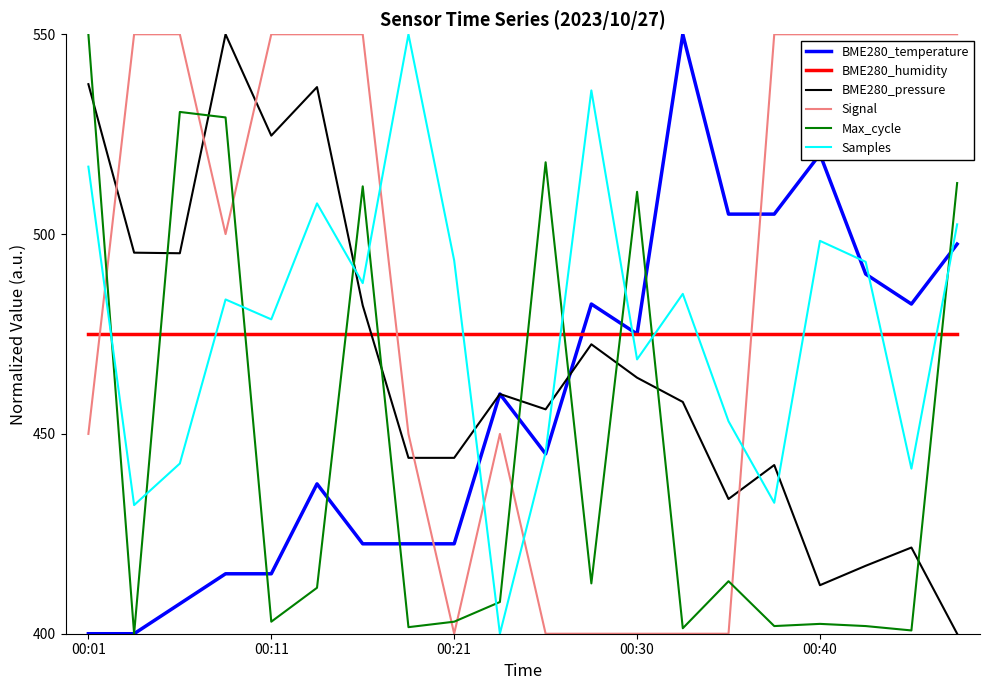

True or false: Samples has more than 0 points higher than both neighbors.

True